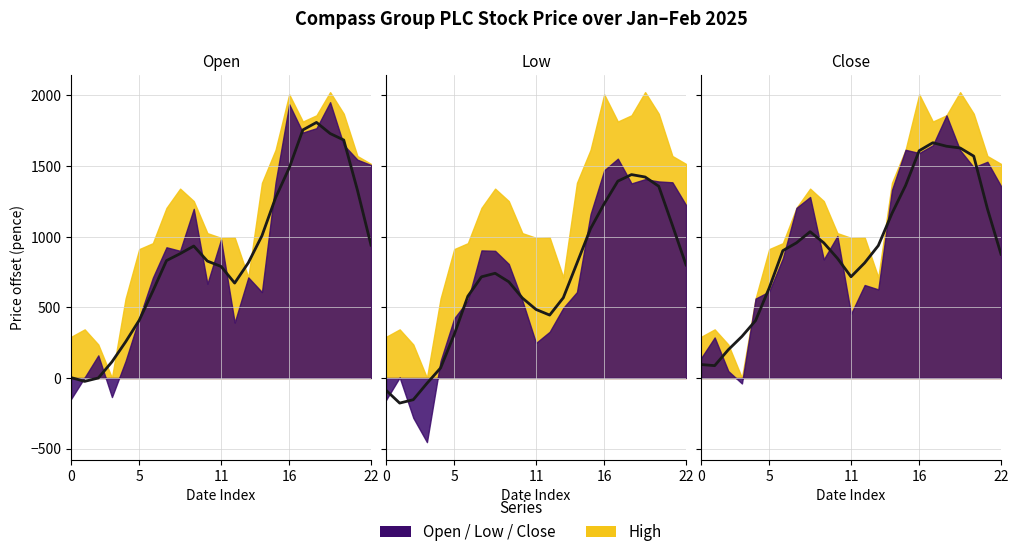

Does the chart display data point markers on the line(s)?

No